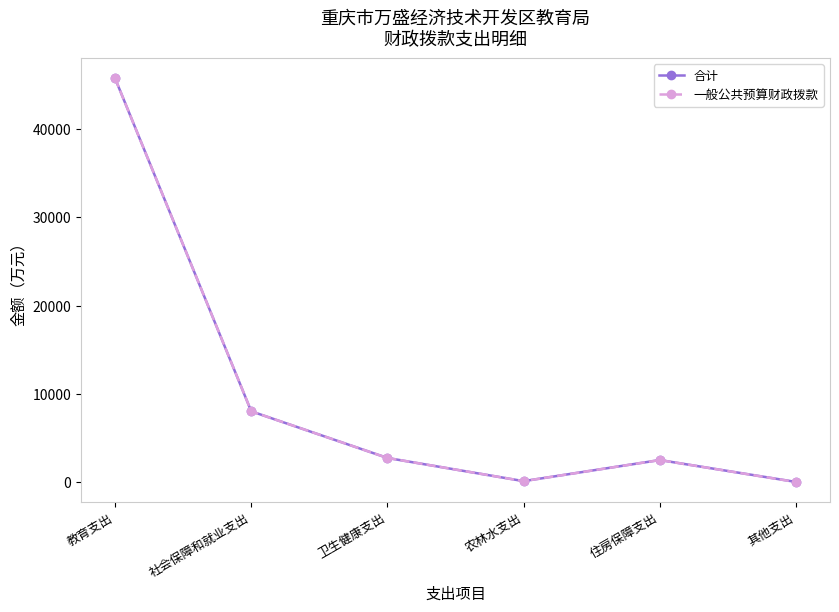

What is the label of the 1st point from the right?

其他支出